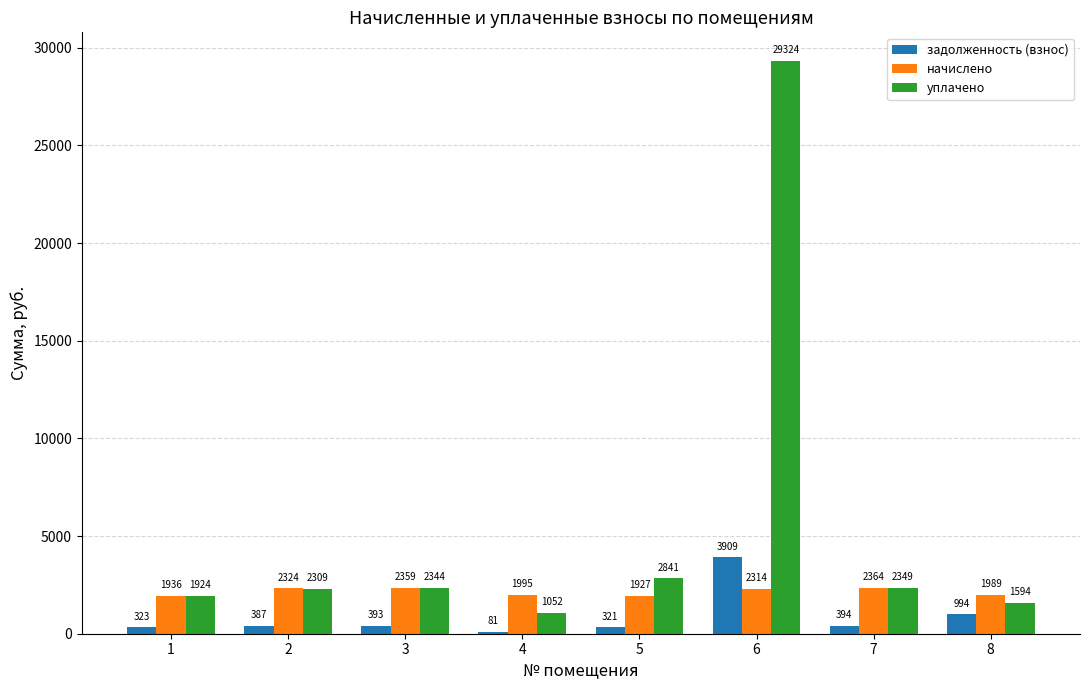

Which series changed the most between 5 and 8?

уплачено